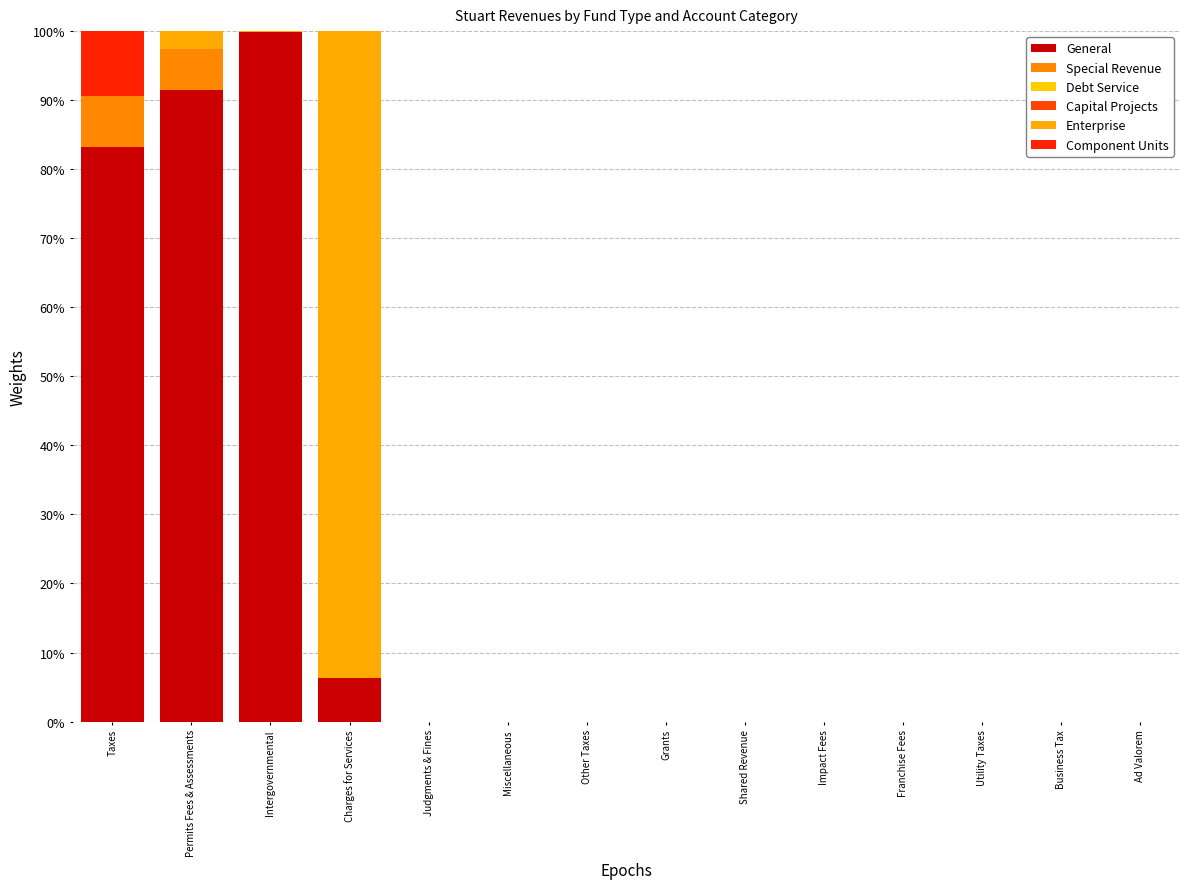

At which category is the sum across all series the highest?

Taxes